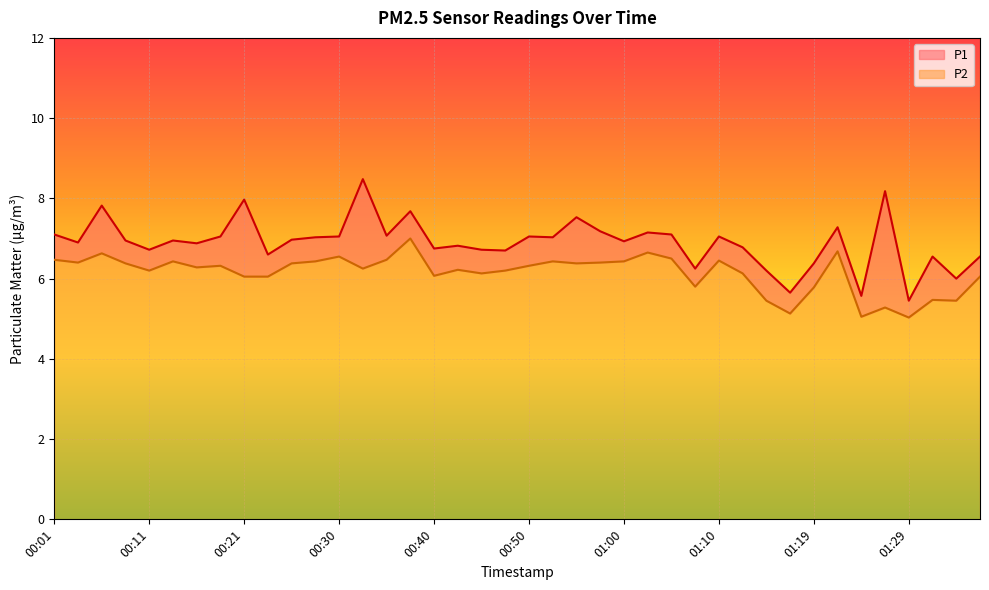

What is the difference between the second highest and second lowest values in the P1 series?

2.6